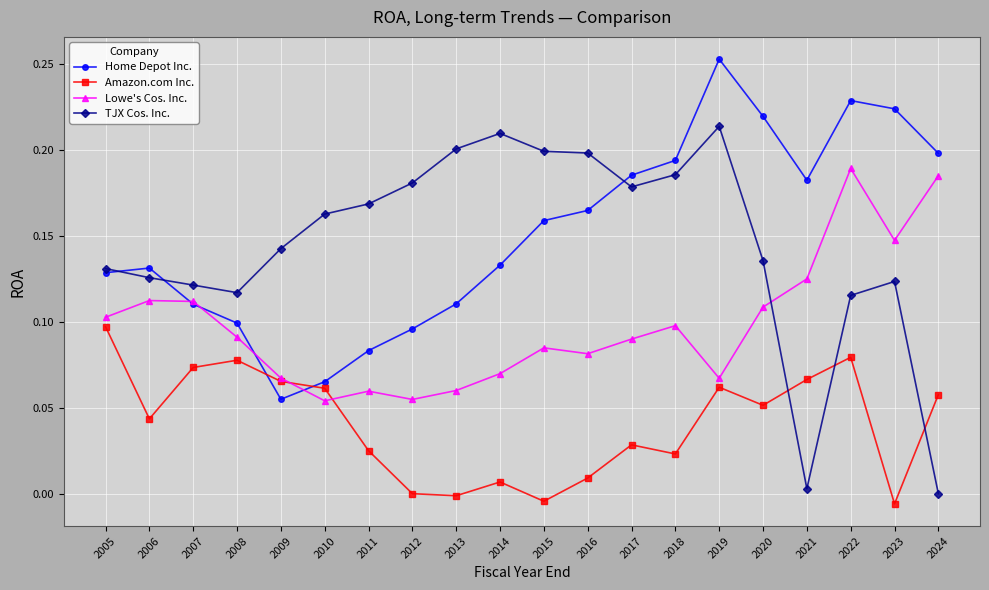

Between 2012 and 2022, which series saw the biggest shift?

Lowe's Cos. Inc.